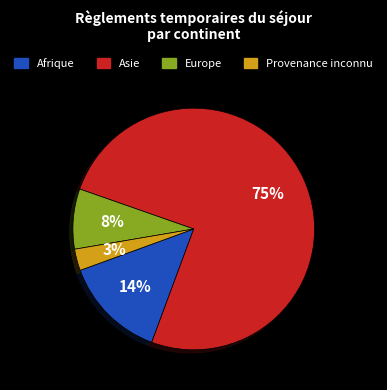

What percentage is the Europe slice, to the nearest percent?

8%